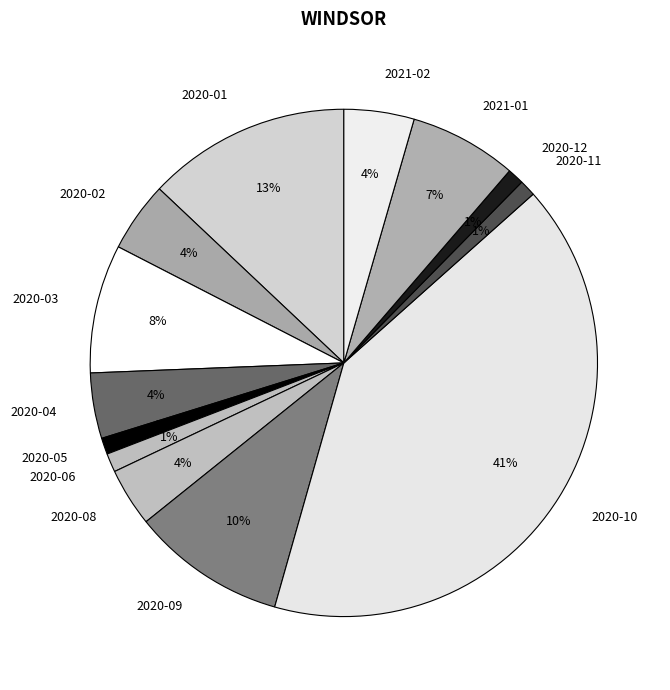

How many segments does this pie chart have?

13